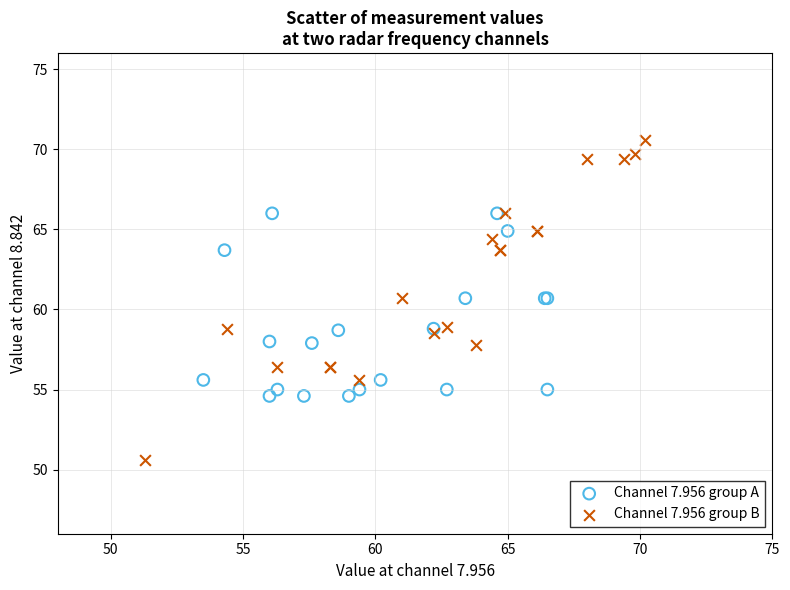

Which series contains the lowest Y value?

Channel 7.956 group B